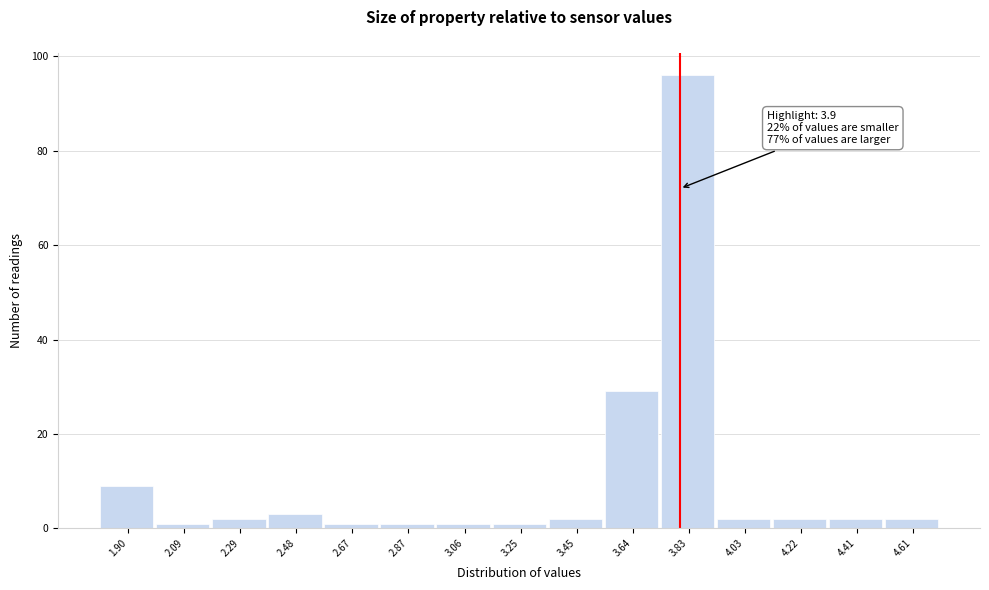

Reading left to right, transcribe all the data shown in this chart.

9	1	2	3	1	1	1	1	2	29	96	2	2	2	2